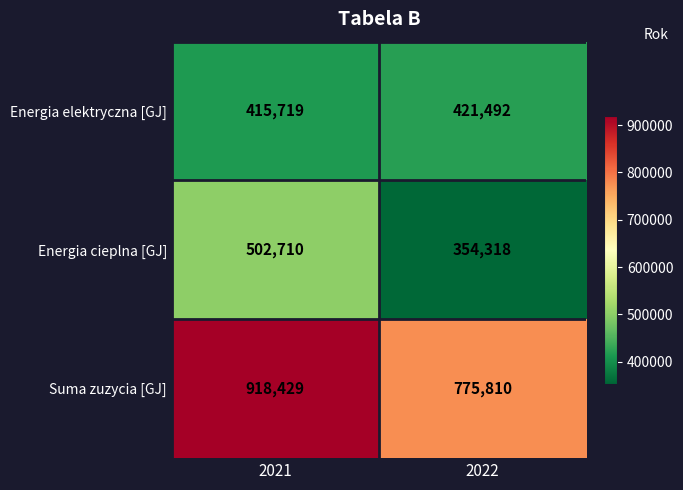

How many data points does each series have?

2